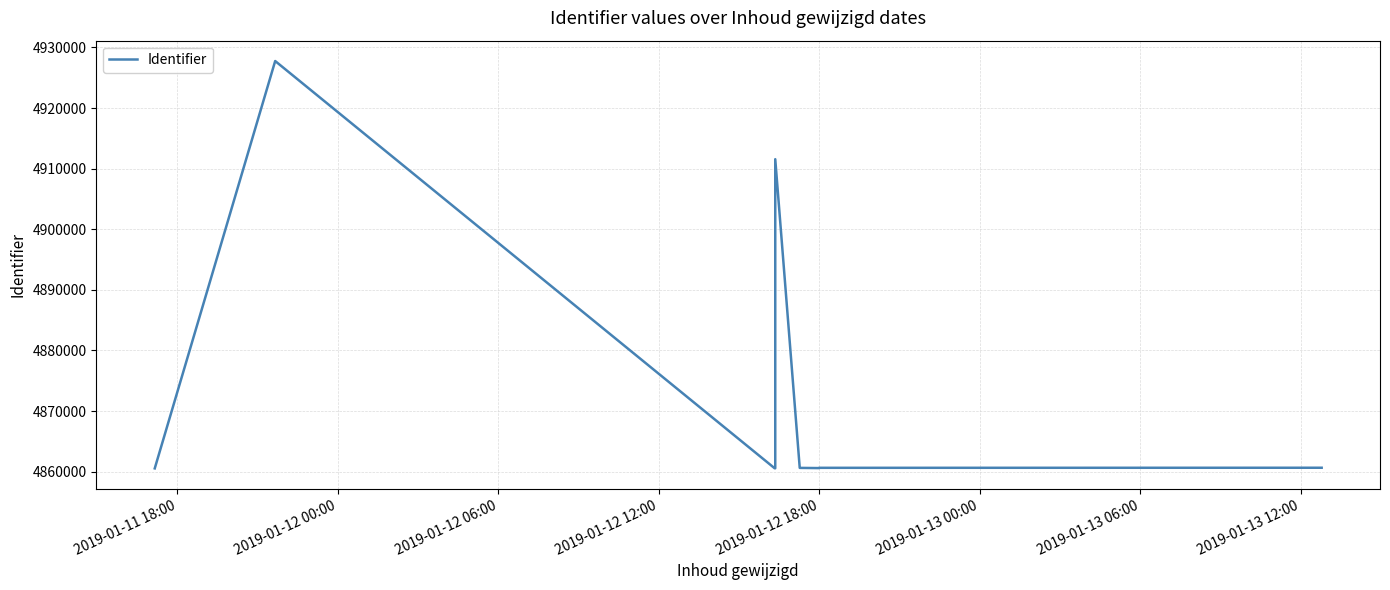

What is the difference between the second highest and second lowest values?

51013